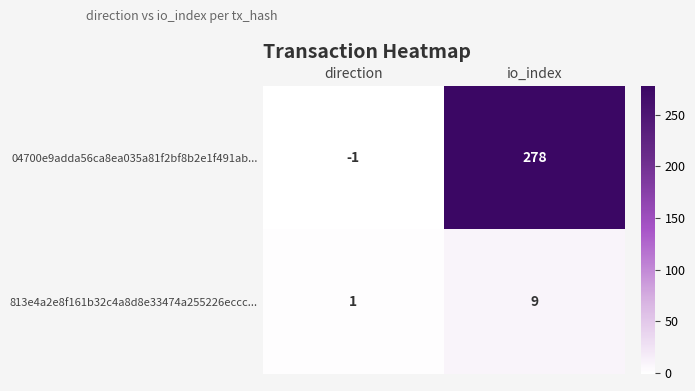

Rank the categories by 04700e9adda56ca8ea035a81f2bf8b2e1f491ab... value from highest to lowest.

io_index, direction